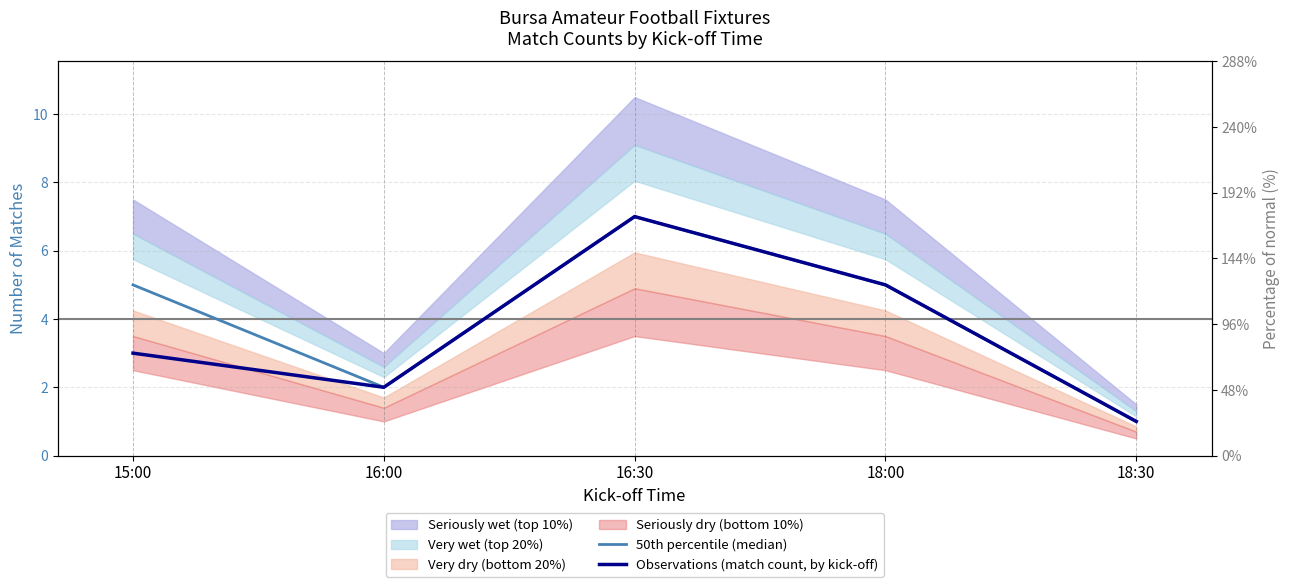

Rank the series by their average value, from lowest to highest.

Observations (match count, by kick-off), 50th percentile (median)